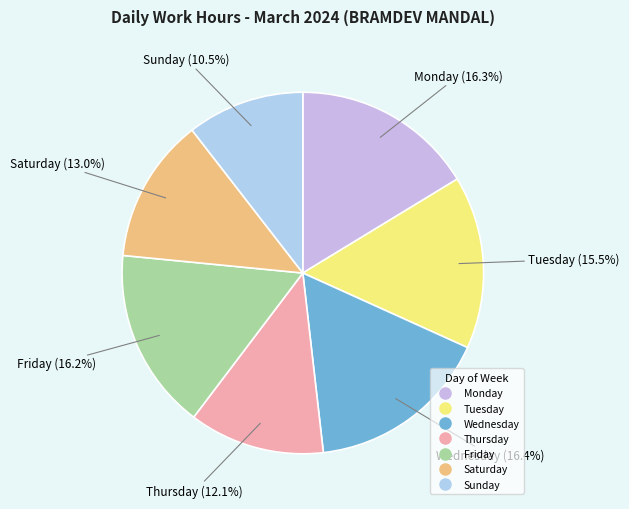

How many slices are in this pie chart?

7